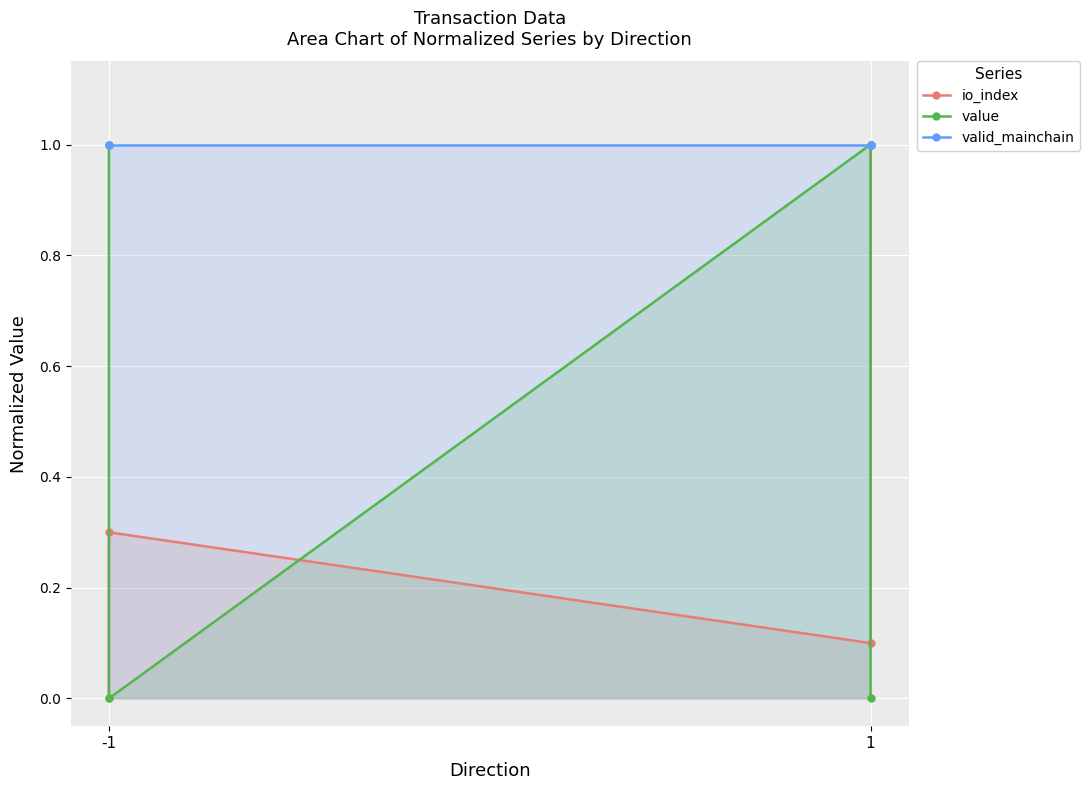

True or false: valid_mainchain and value intersect in this chart.

False